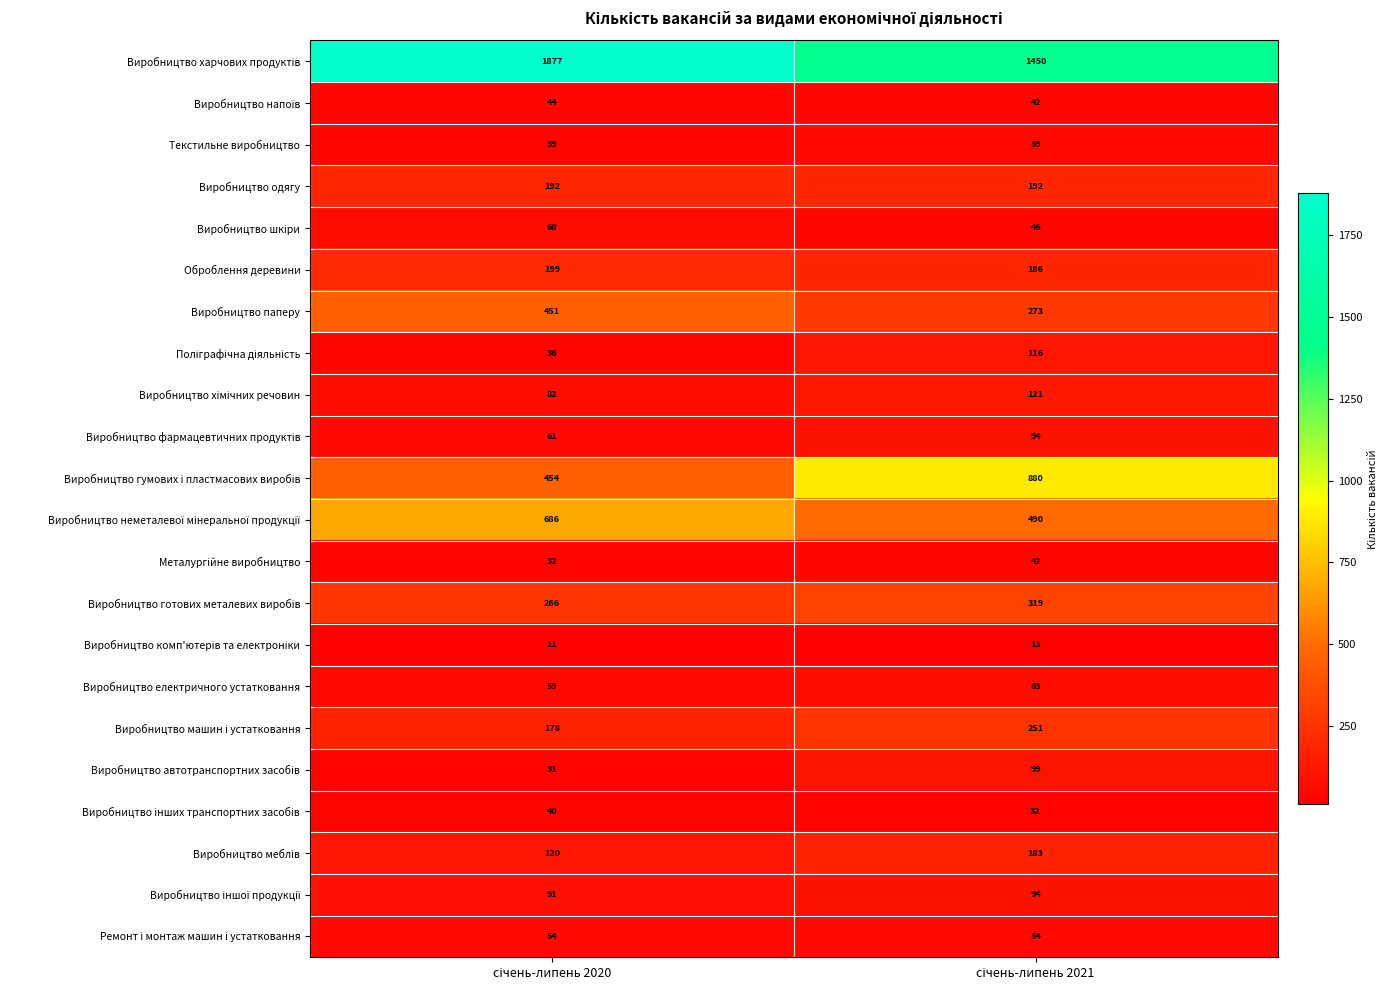

What is the smallest value displayed?

11